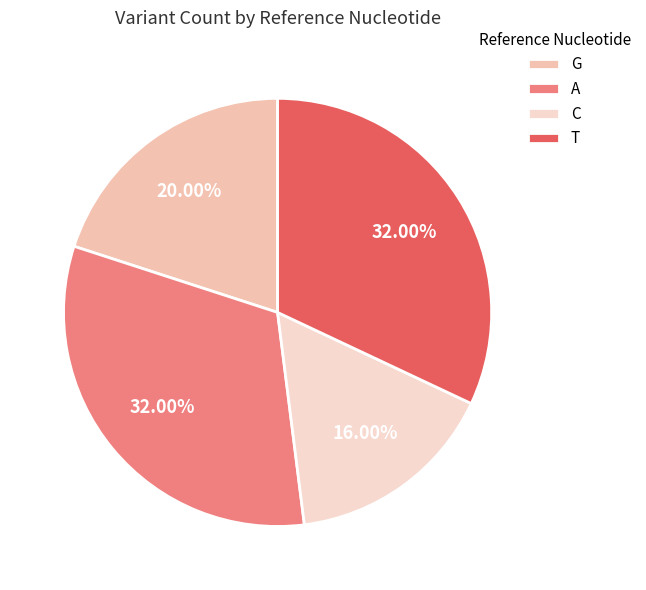

Which slice is the smallest?

C